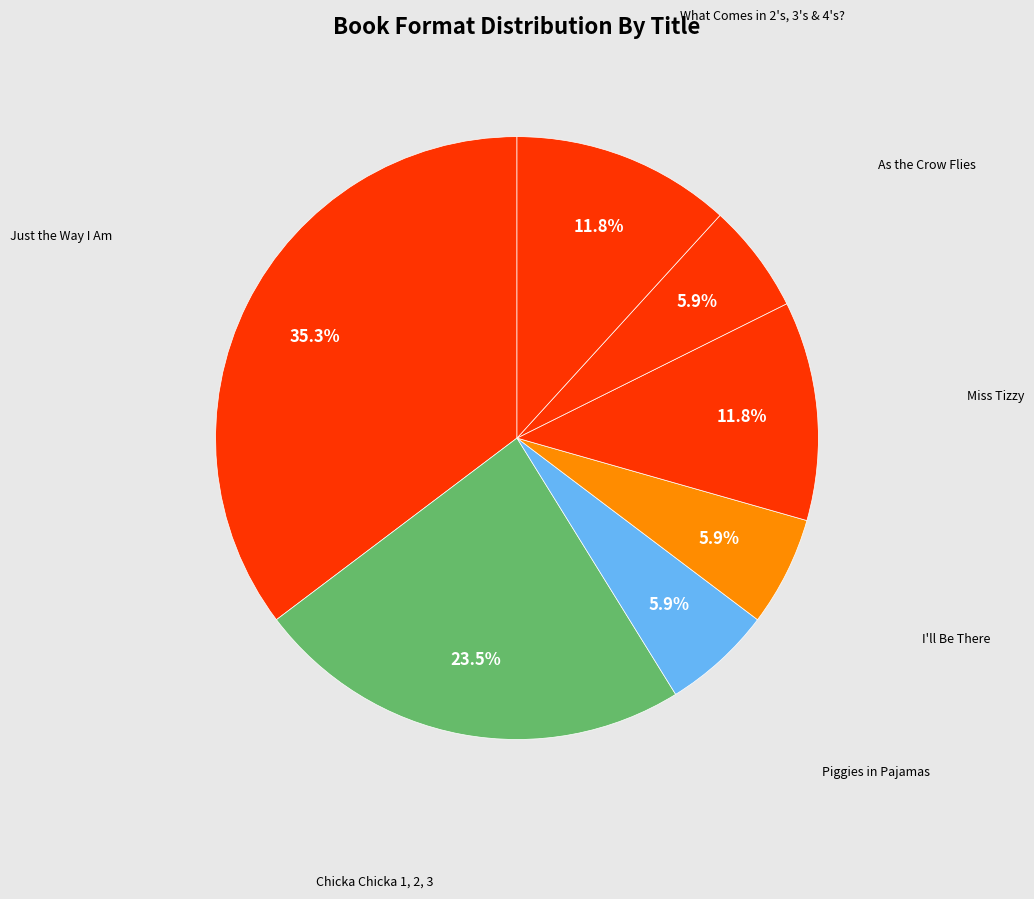

Which category has the biggest portion of the pie?

Just the Way I Am